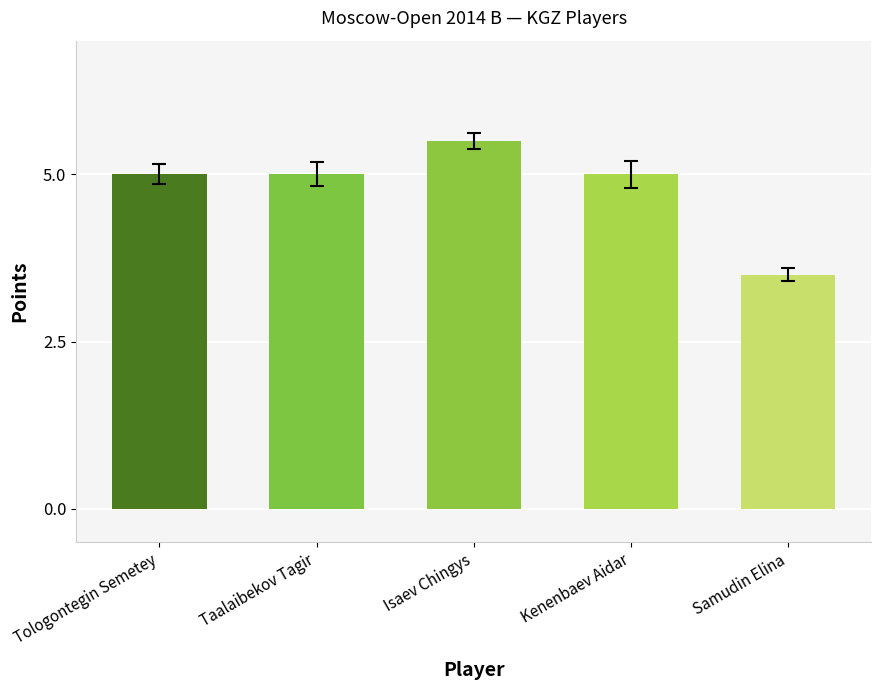

The chart shows a value of 2.4 at Tologontegin Semetey. True or false?

False